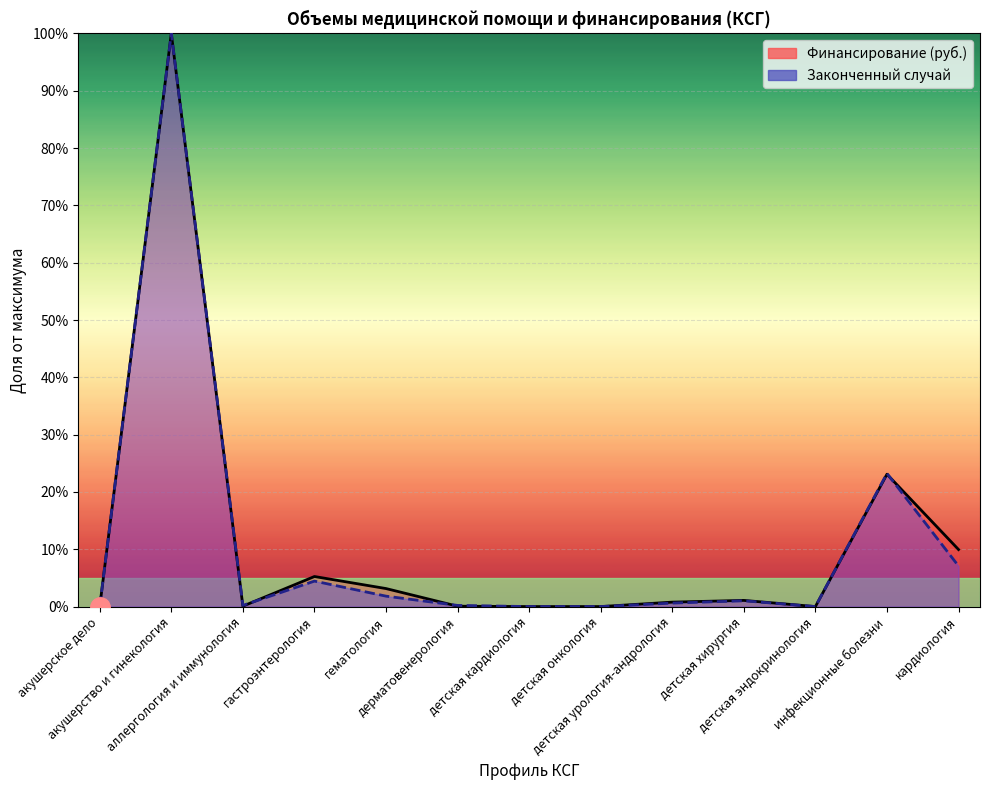

Is it true that Финансирование (руб.) equals 5.6 at гематология?

False